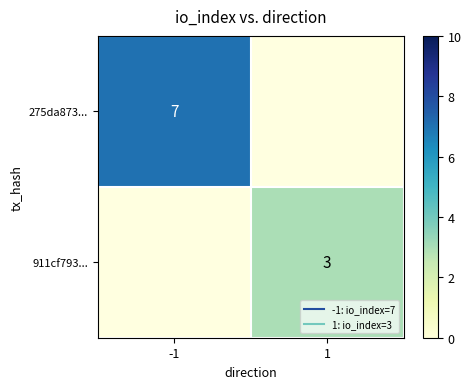

Rank the categories by 911cf793... value from highest to lowest.

-1, 1